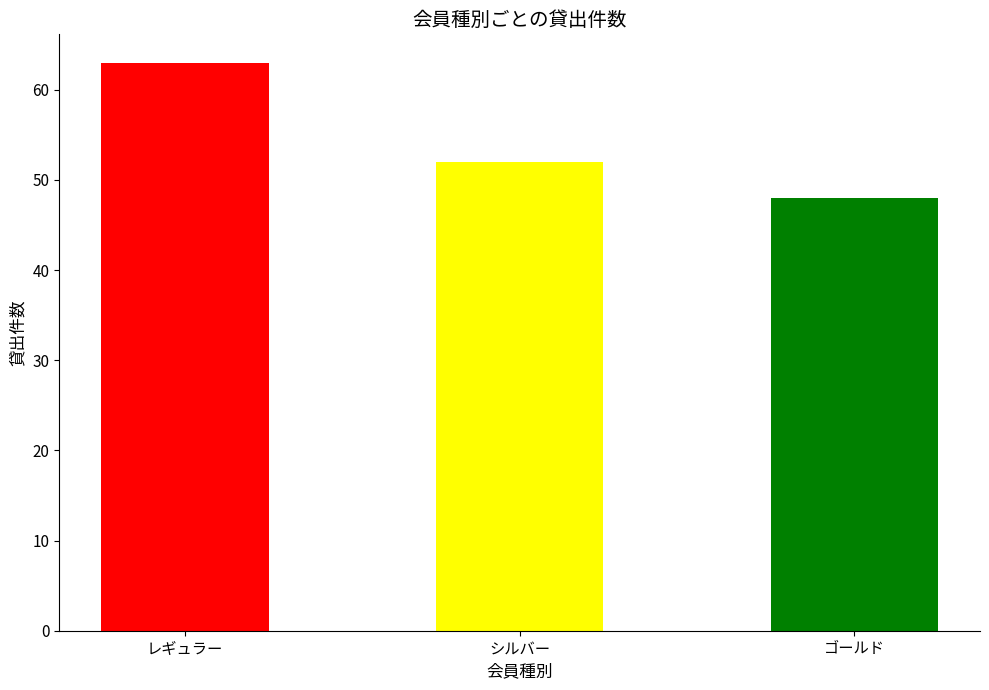

Which has a higher value, シルバー or レギュラー?

レギュラー